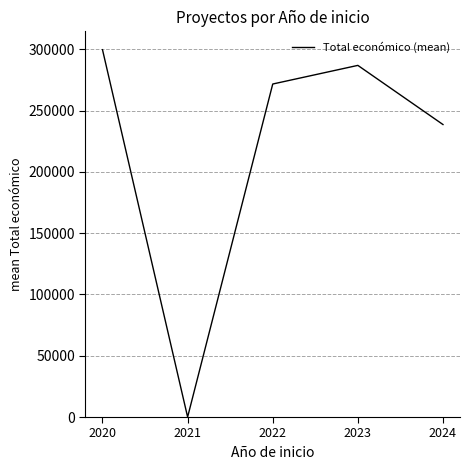

Rank the categories by value from highest to lowest.

2020, 2023, 2022, 2024, 2021